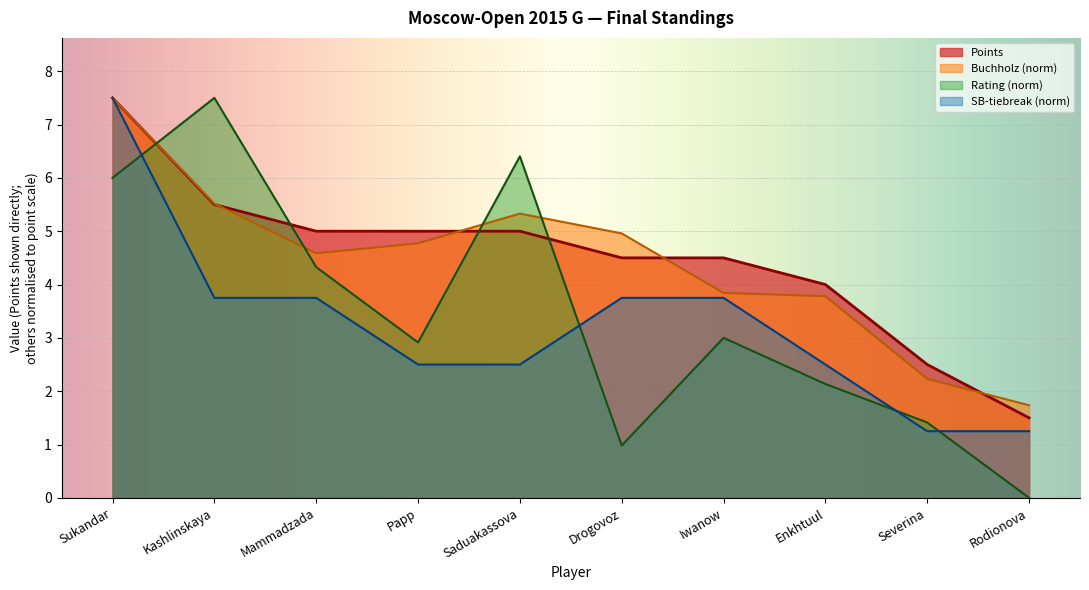

How many data points in Buchholz are above 4?

6